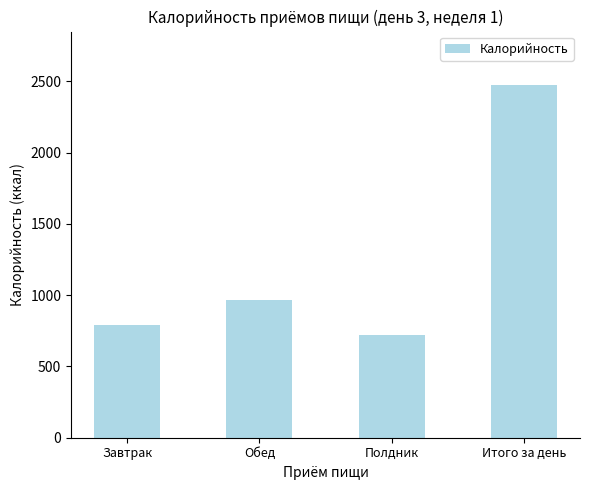

List the labels in order of value, largest first.

Итого за день, Обед, Завтрак, Полдник